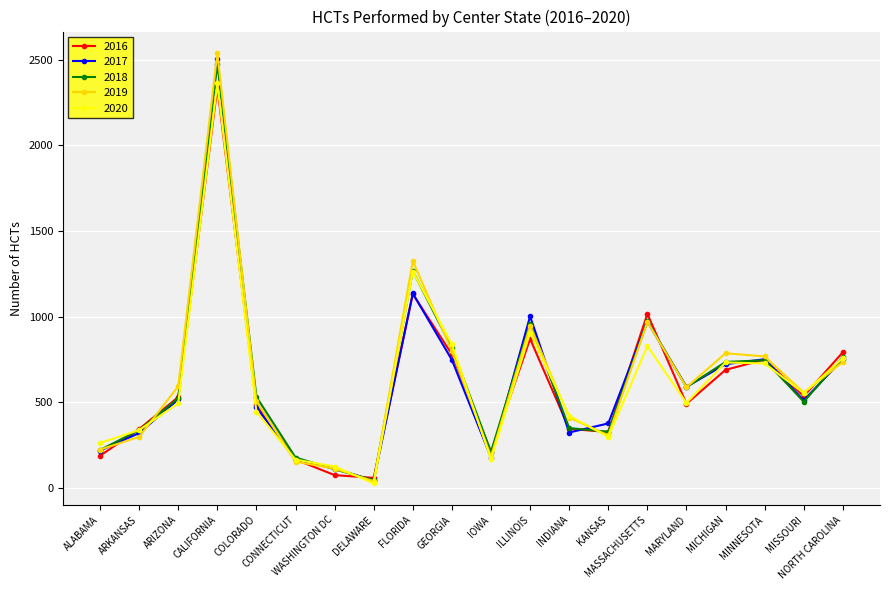

What is the sum of the 2019 values at DELAWARE and ARIZONA?

632